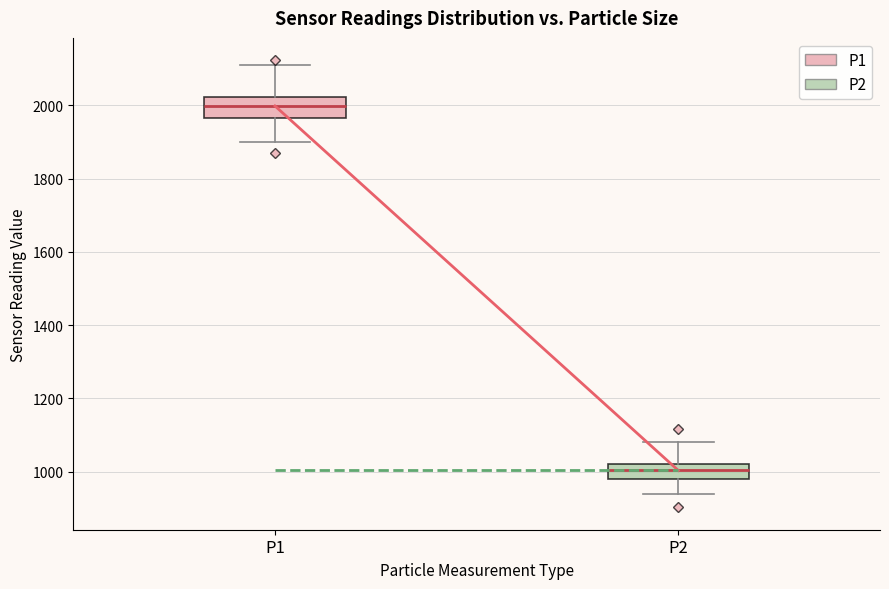

Where does the upper whisker of the box for P2 end on the y-axis? The values are not printed on the chart, so give them approximately, as read against the axis.

1080